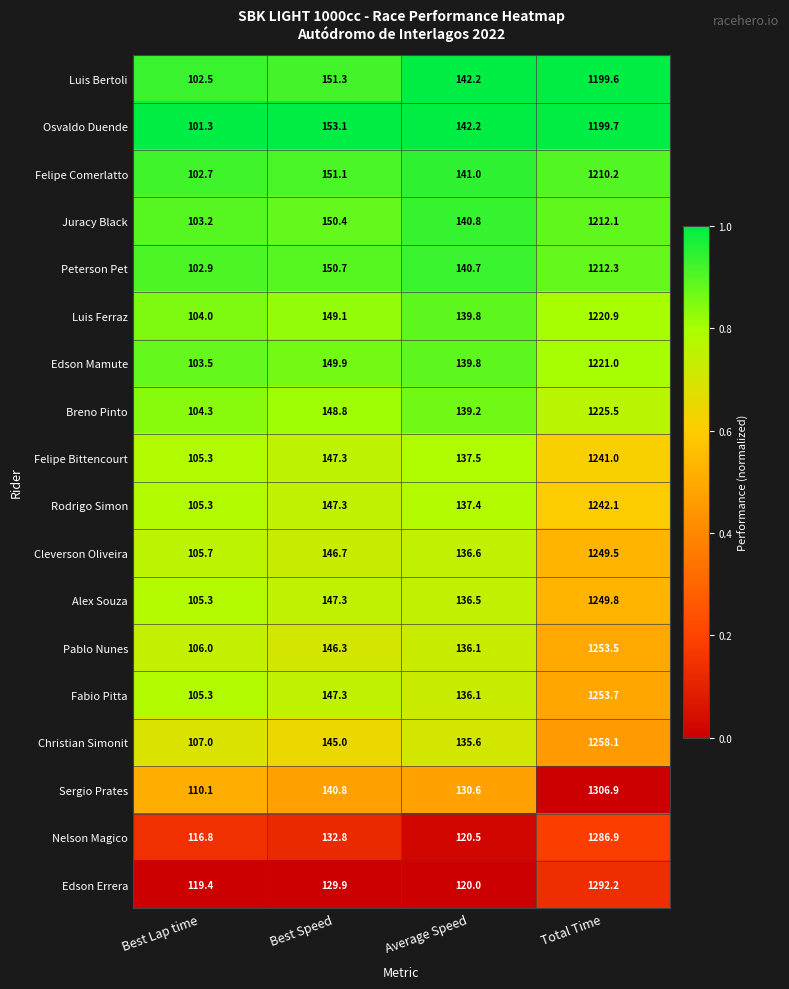

What is the difference between the highest and lowest values at Total Time?

107.3